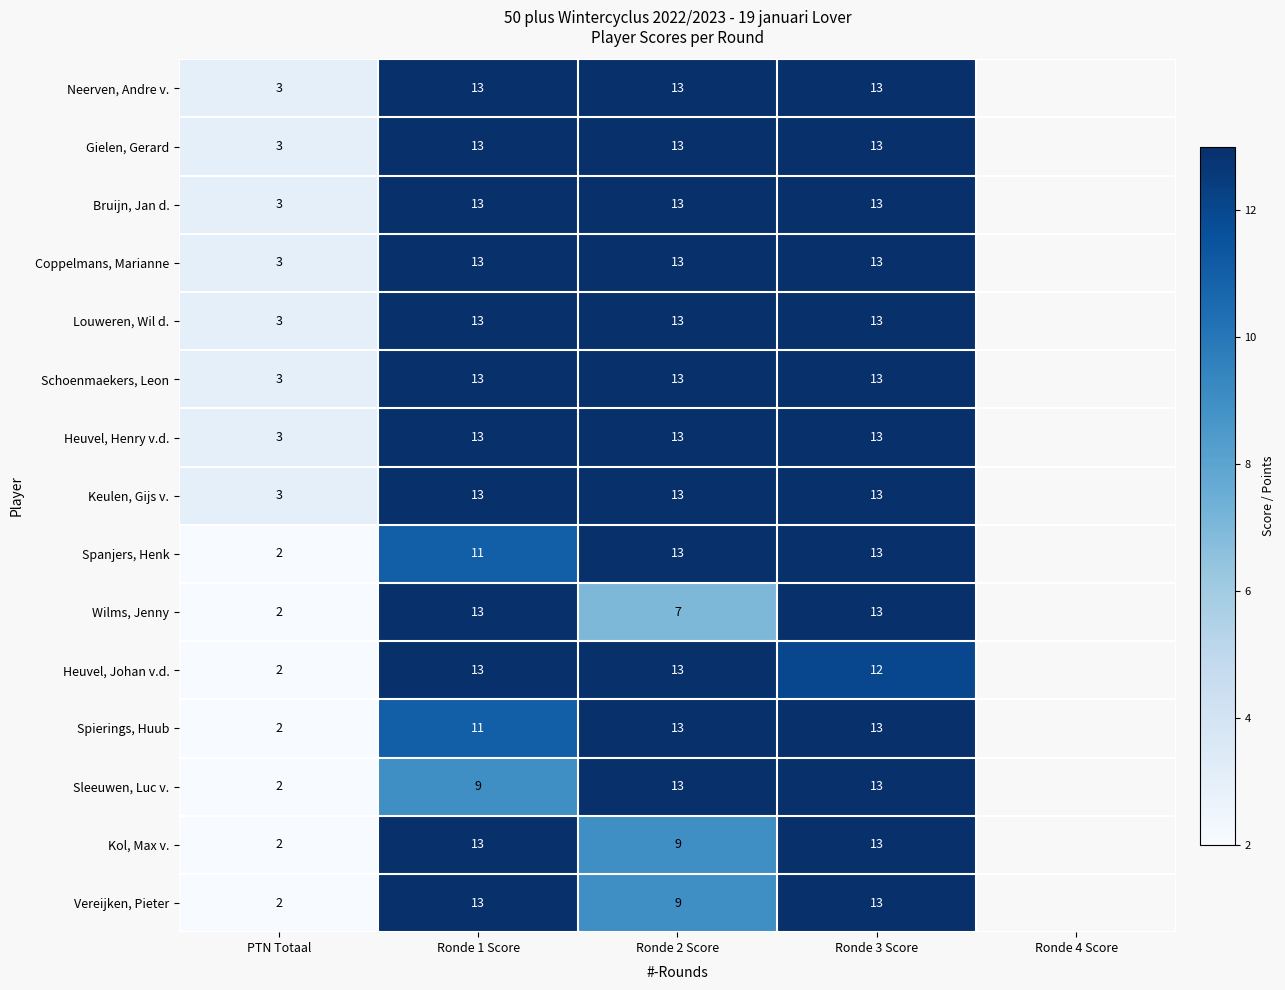

What is the total value across all series at Ronde 2 Score?

181